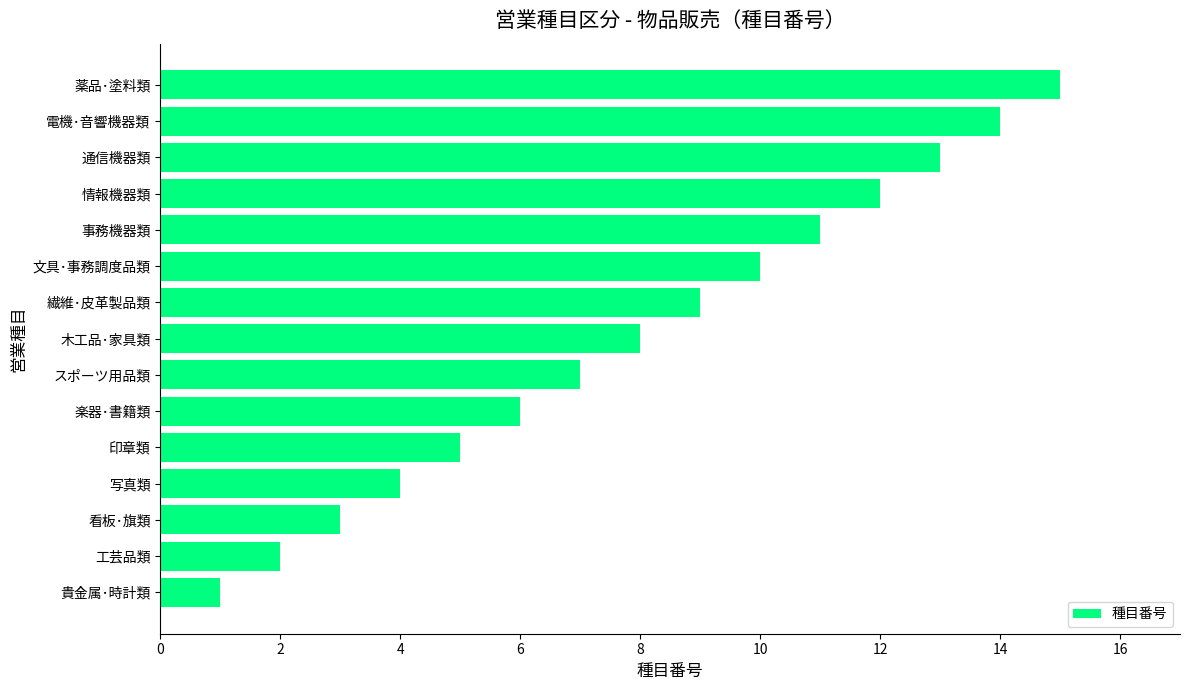

Rank the categories by value from highest to lowest.

薬品･塗料類, 電機･音響機器類, 通信機器類, 情報機器類, 事務機器類, 文具･事務調度品類, 繊維･皮革製品類, 木工品･家具類, スポーツ用品類, 楽器･書籍類, 印章類, 写真類, 看板･旗類, 工芸品類, 貴金属･時計類